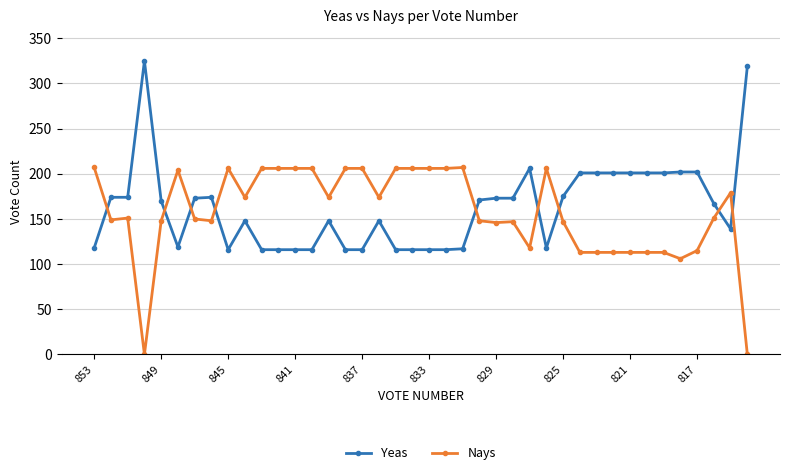

What is the difference between the second highest and second lowest values in the Yeas series?

203